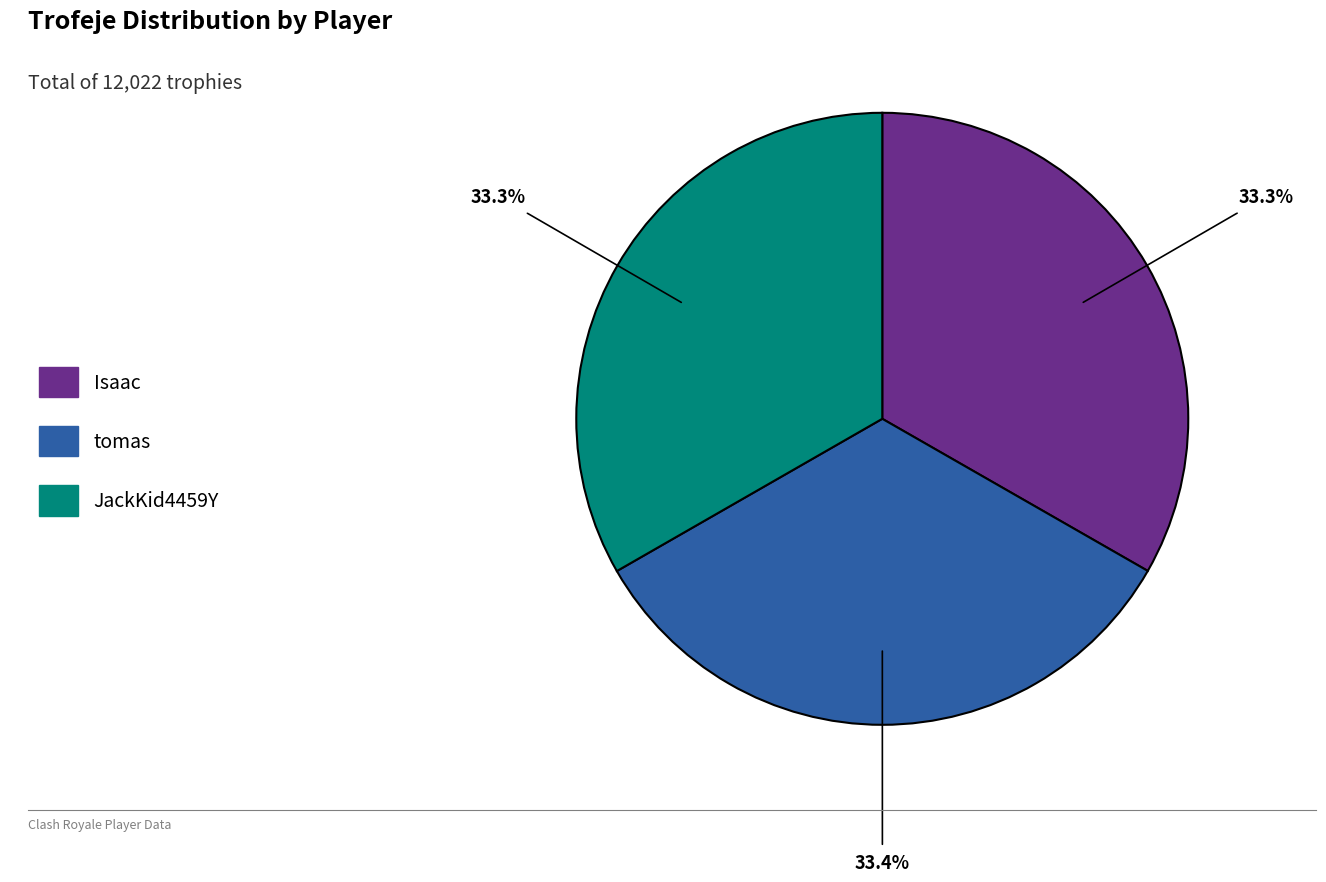

What is the total percentage of Isaac and JackKid4459Y?

66.6%